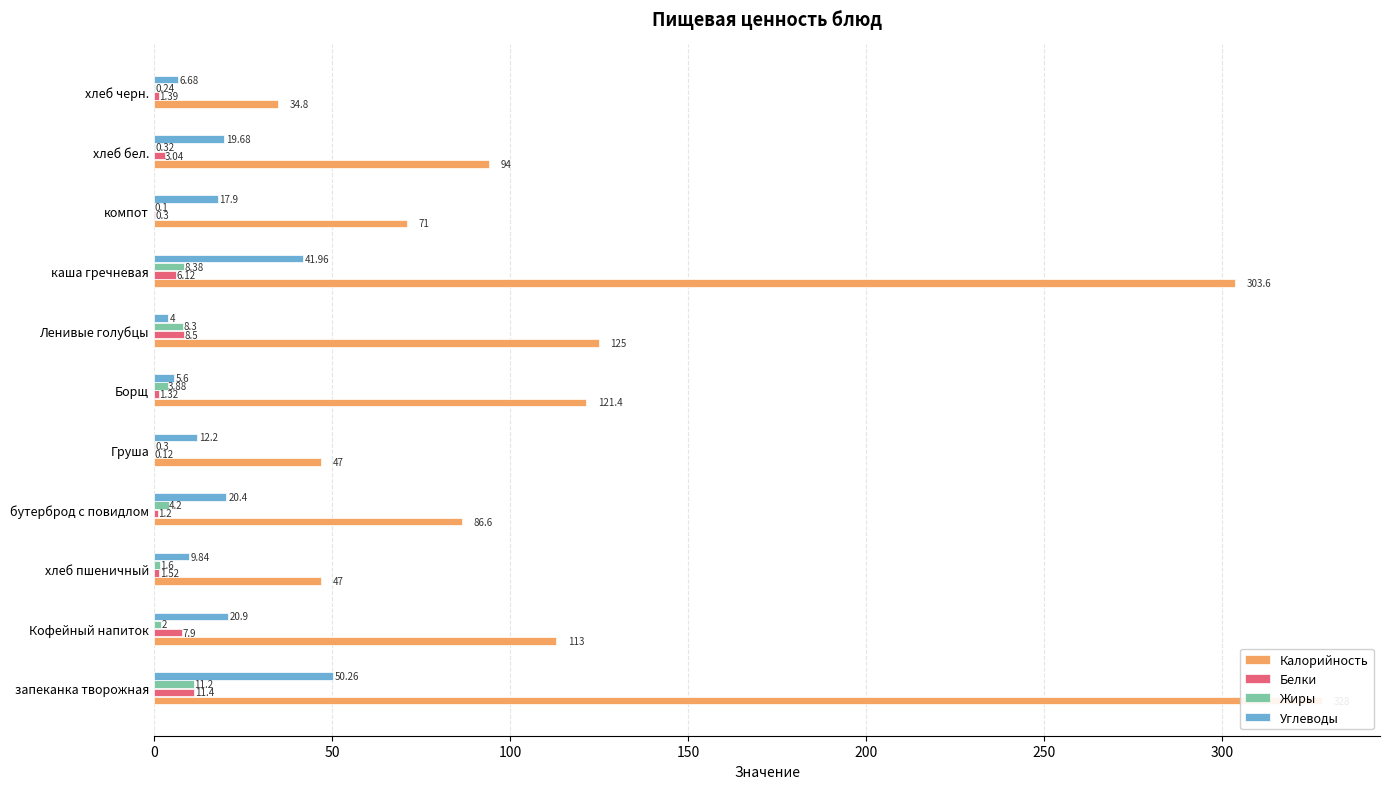

At хлеб черн., list the series in order from smallest to largest.

Жиры, Белки, Углеводы, Калорийность